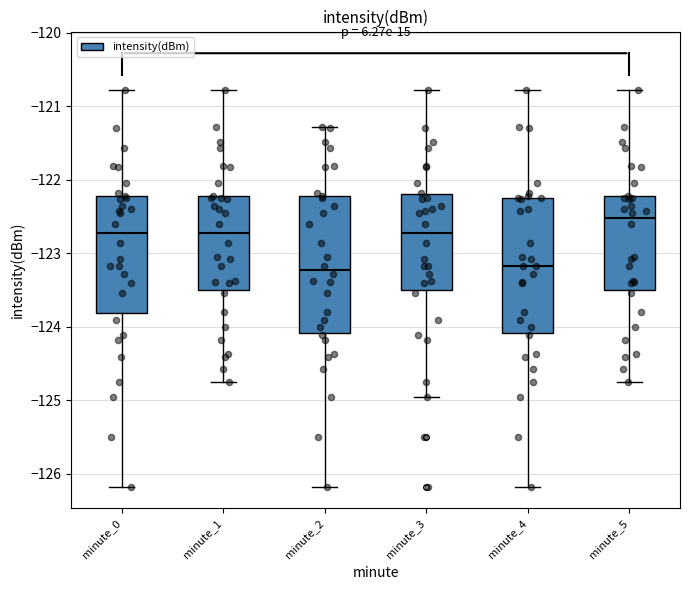

Where does the upper whisker of the box for minute_3 end on the y-axis? The values are not printed on the chart, so give them approximately, as read against the axis.

-120.8